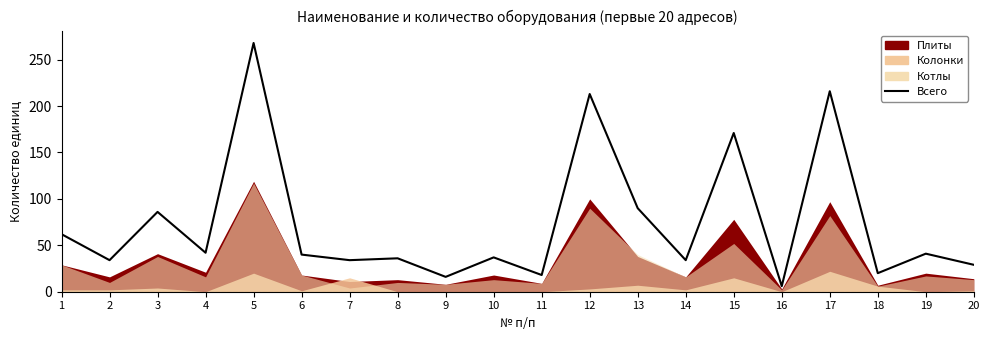

What is the sum of the values at 4 and 9?

58